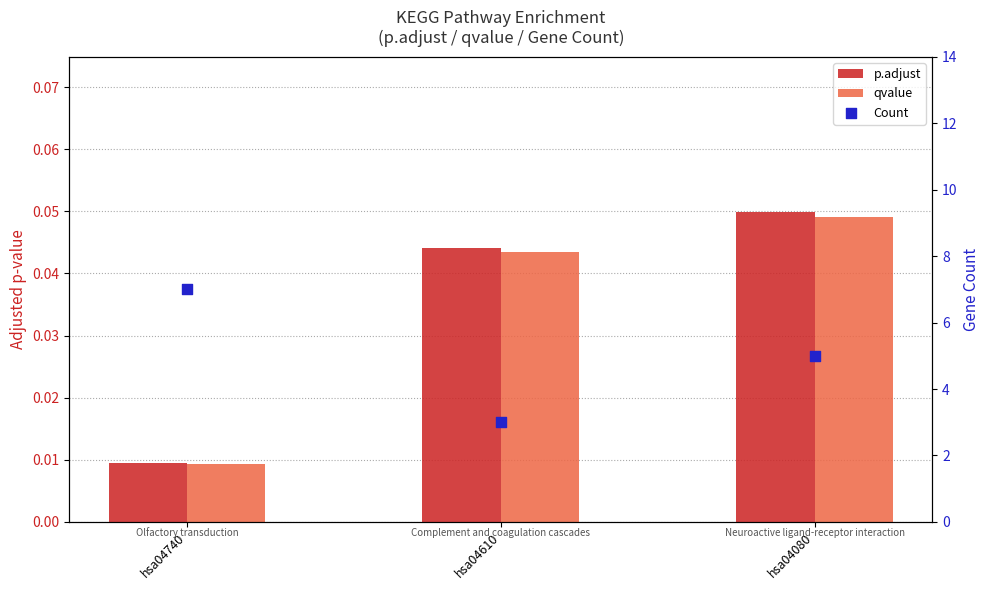

Is the value of Count at hsa04740 greater than the value of p.adjust at hsa04080?

Yes